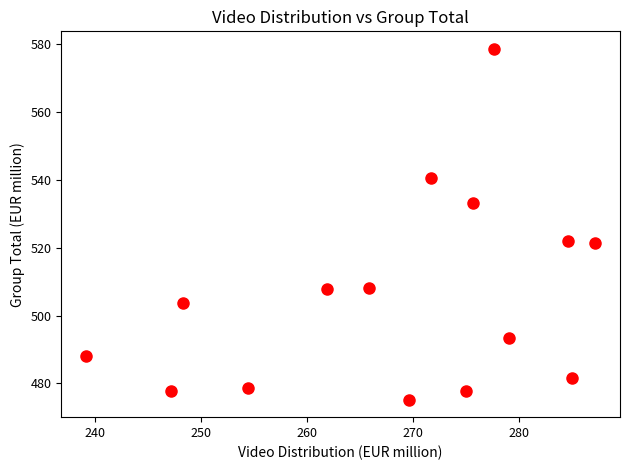

What is the range of Y values (max minus min)?

103.5